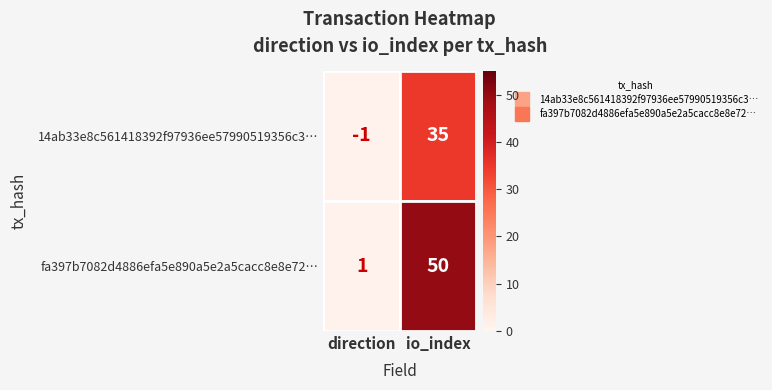

At which category is the sum across all series the highest?

io_index